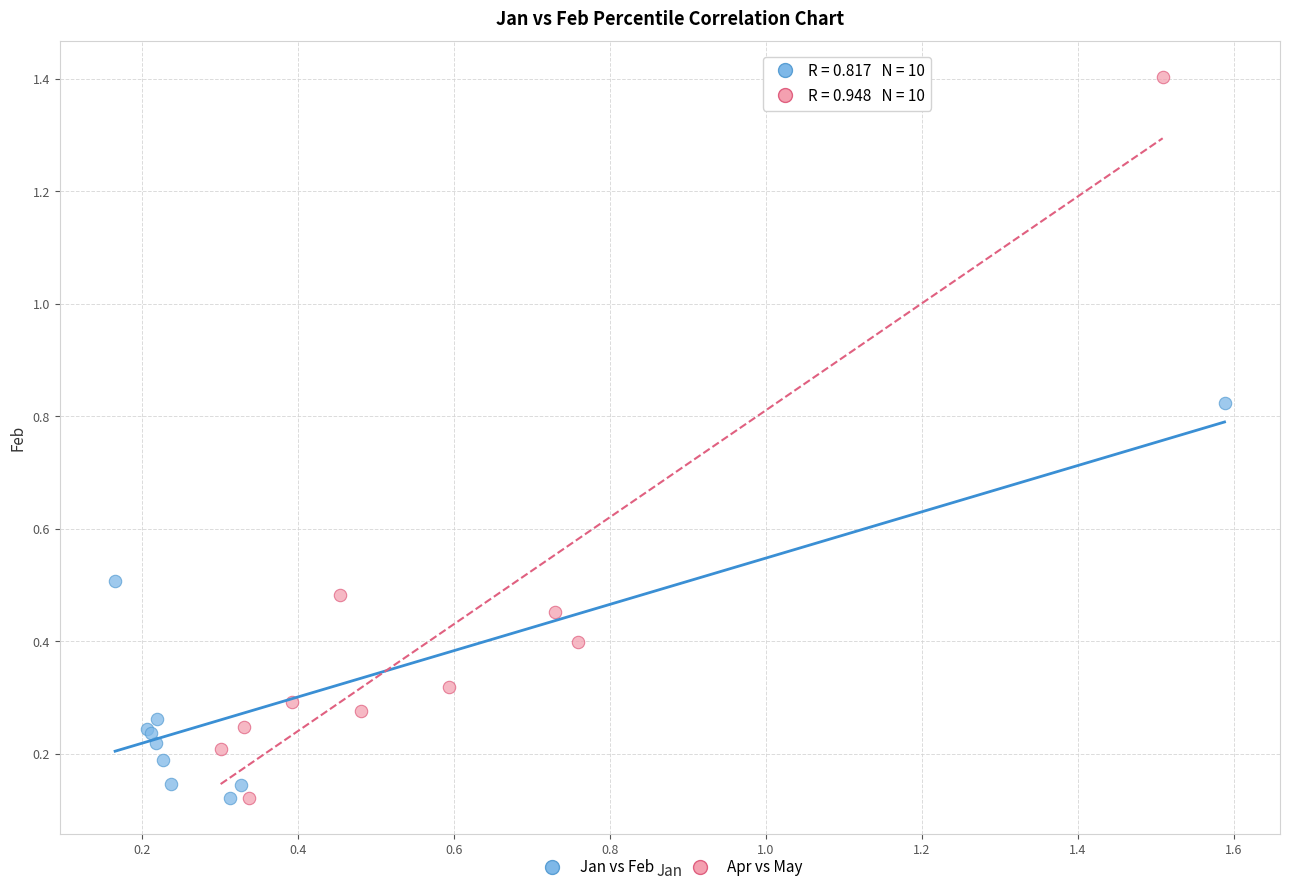

Which series reaches the maximum Y coordinate?

Apr vs May